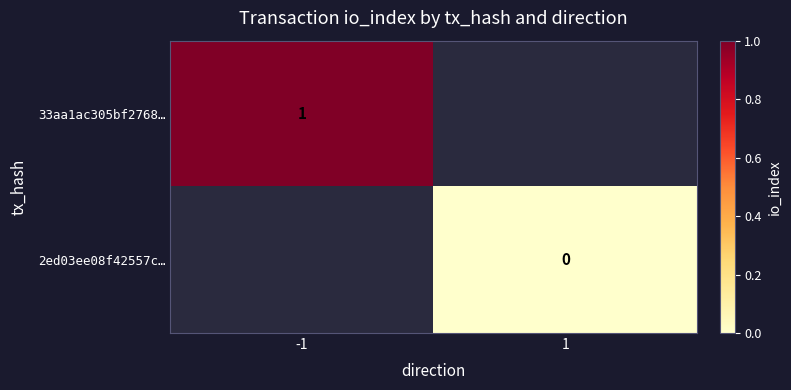

True or false: 33aa1ac305bf2768… has a value of 1 at -1.

True